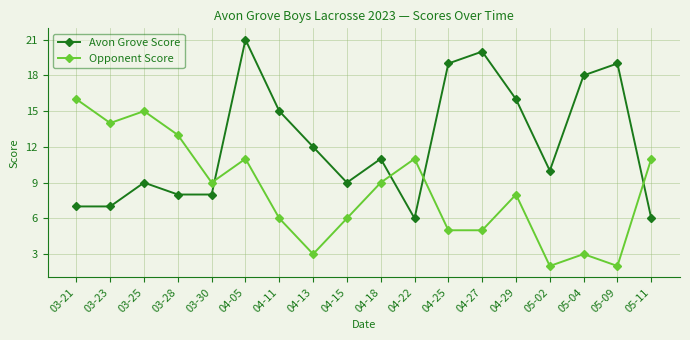

At which category is the sum across all series the highest?

04-05